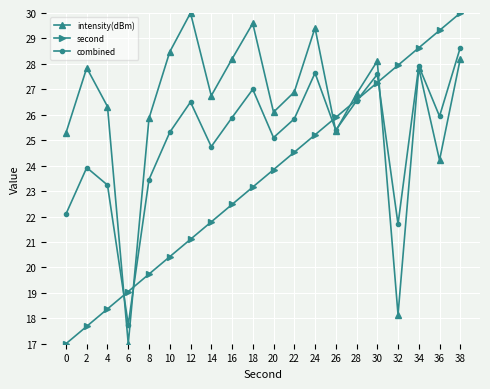

At which category is the sum across all series the highest?

38